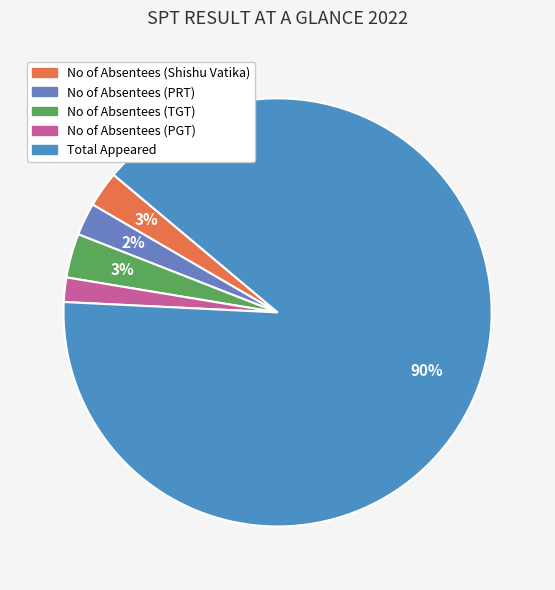

How many segments does this pie chart have?

5